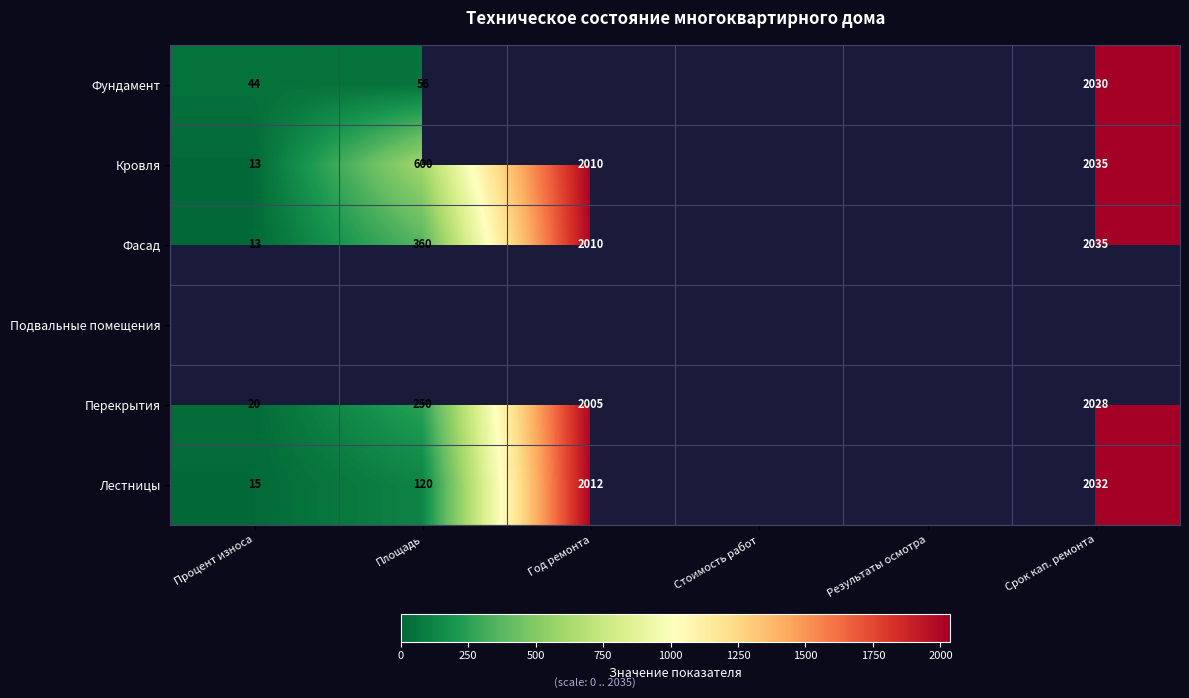

The Фундамент series shows 73 at Процент износа. True or false?

False